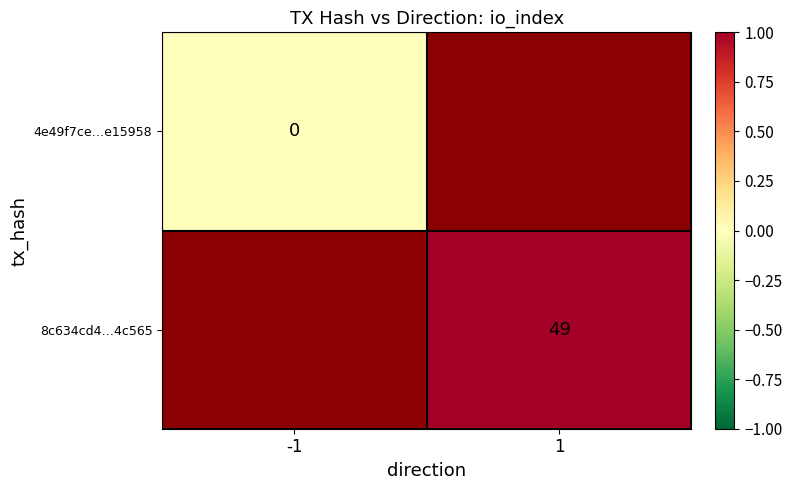

True or false: 8c634cd4…4c565 has a value of 49 at 1.

True